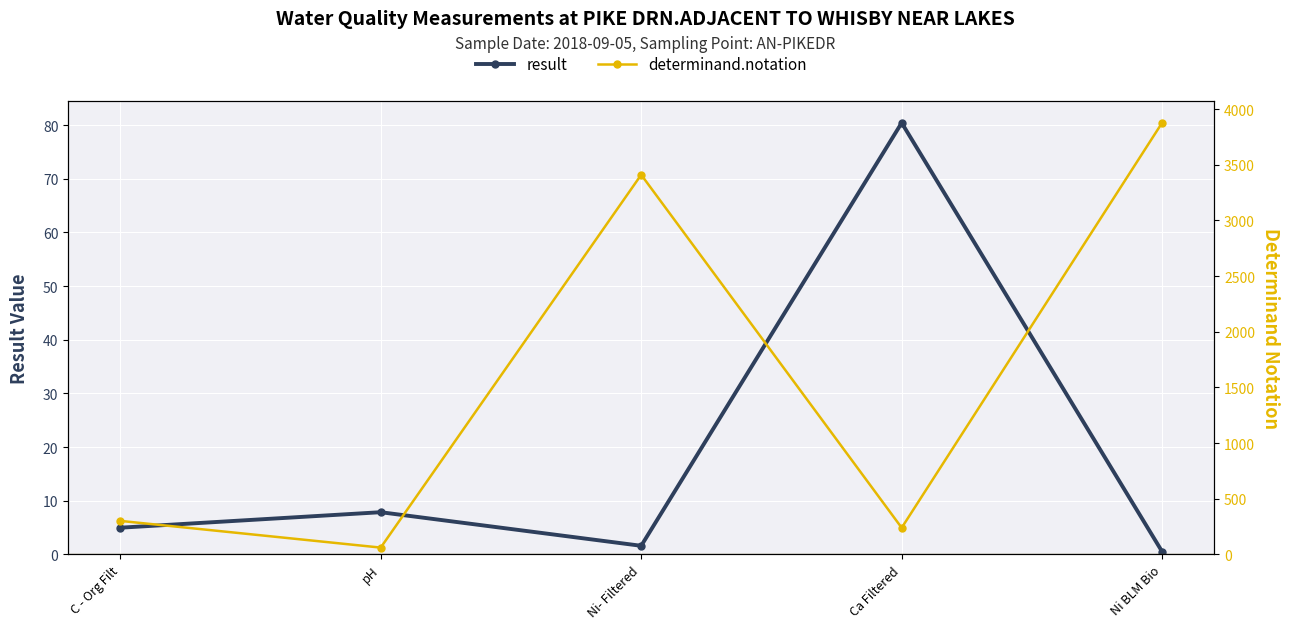

What is the approximate value of result at Ni- Filtered?

1.6